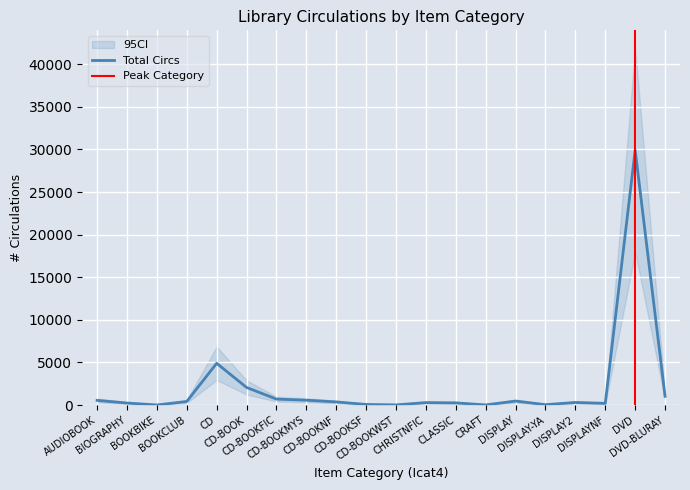

What is the smallest value displayed?

13